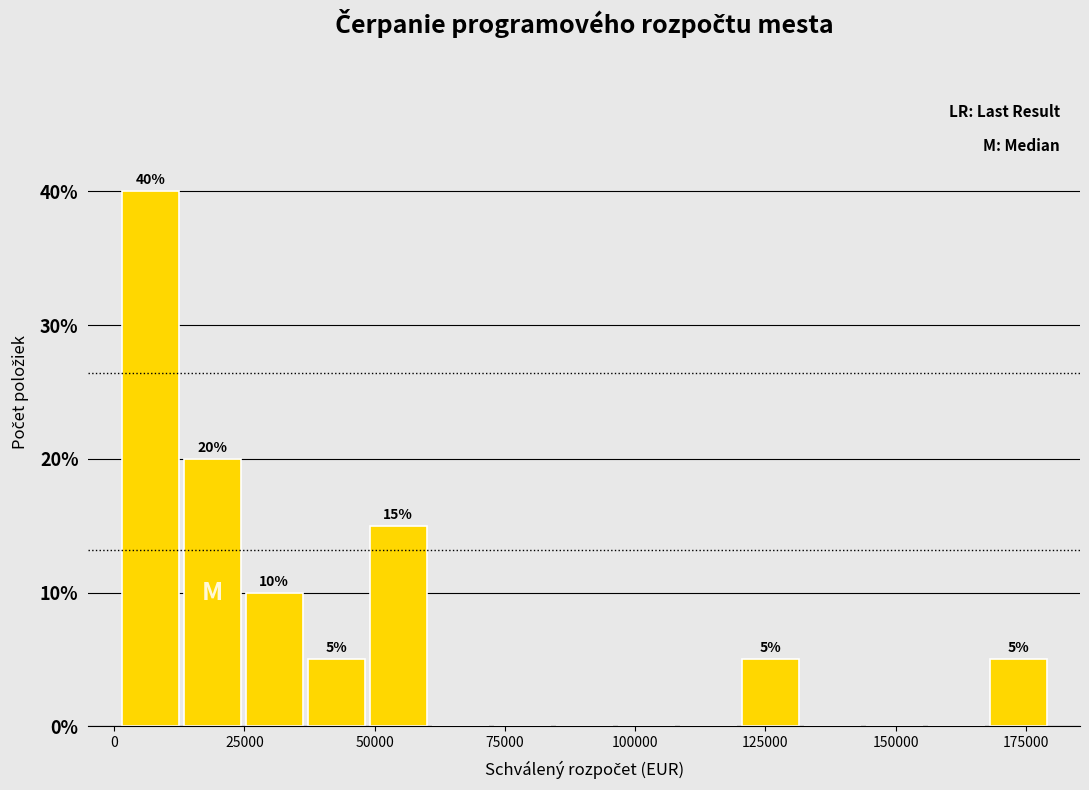

Read against the x-axis, roughly where is the centre of the tallest bar?

5000